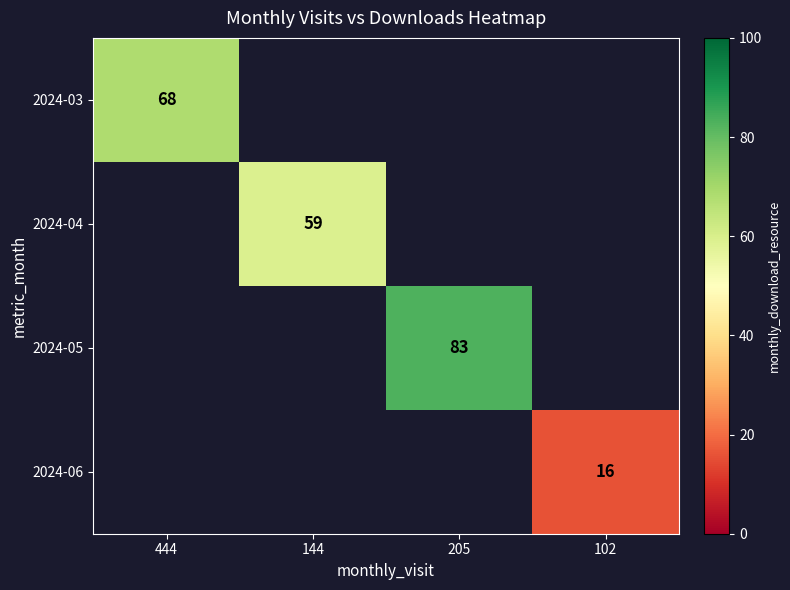

What is the minimum value shown in the chart?

16.0